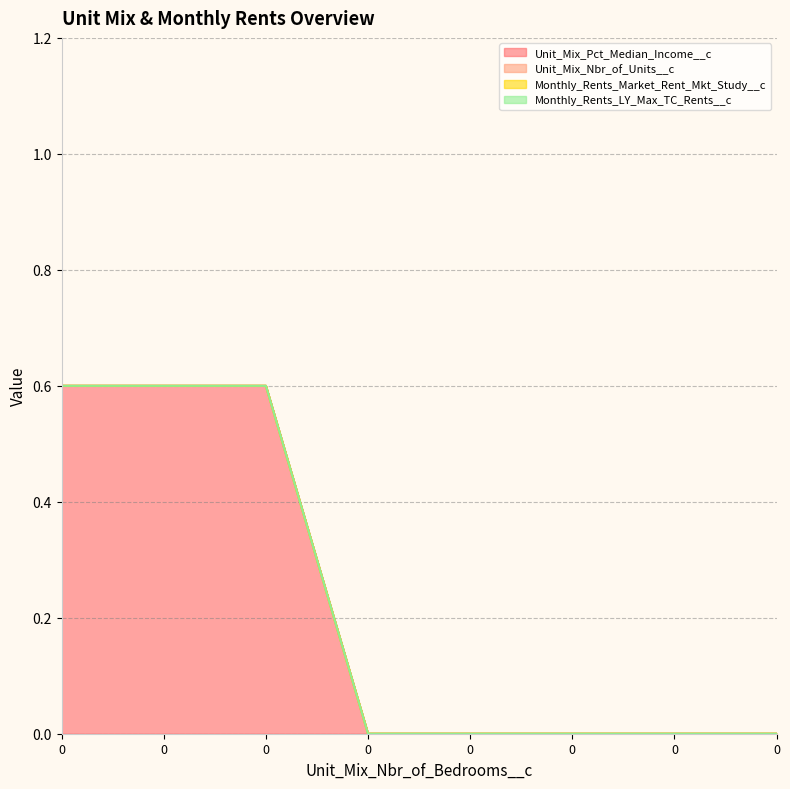

Reading left to right, transcribe all the data shown in this chart.

Unit_Mix_Pct_Median_Income__c: 0.6	0.6	0.6	0.0	0.0	0.0	0.0	0.0
Unit_Mix_Nbr_of_Units__c: 0.0	0.0	0.0	0.0	0.0	0.0	0.0	0.0
Monthly_Rents_Market_Rent_Mkt_Study__c: 0.0	0.0	0.0	0.0	0.0	0.0	0.0	0.0
Monthly_Rents_LY_Max_TC_Rents__c: 0.0	0.0	0.0	0.0	0.0	0.0	0.0	0.0